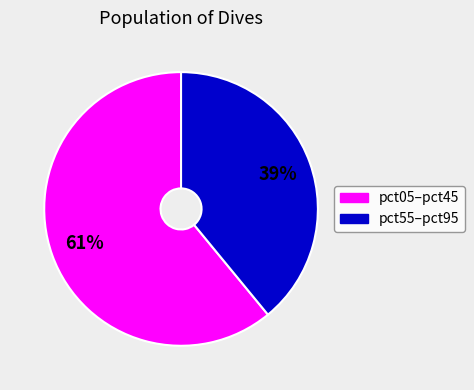

To the nearest percent, what is the difference between the largest and smallest slice percentages?

22%